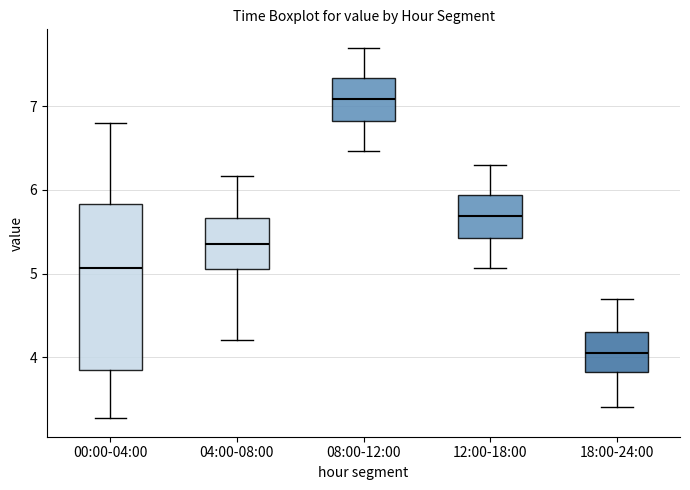

Which box is the tallest, from its lower edge to its upper edge?

00:00-04:00